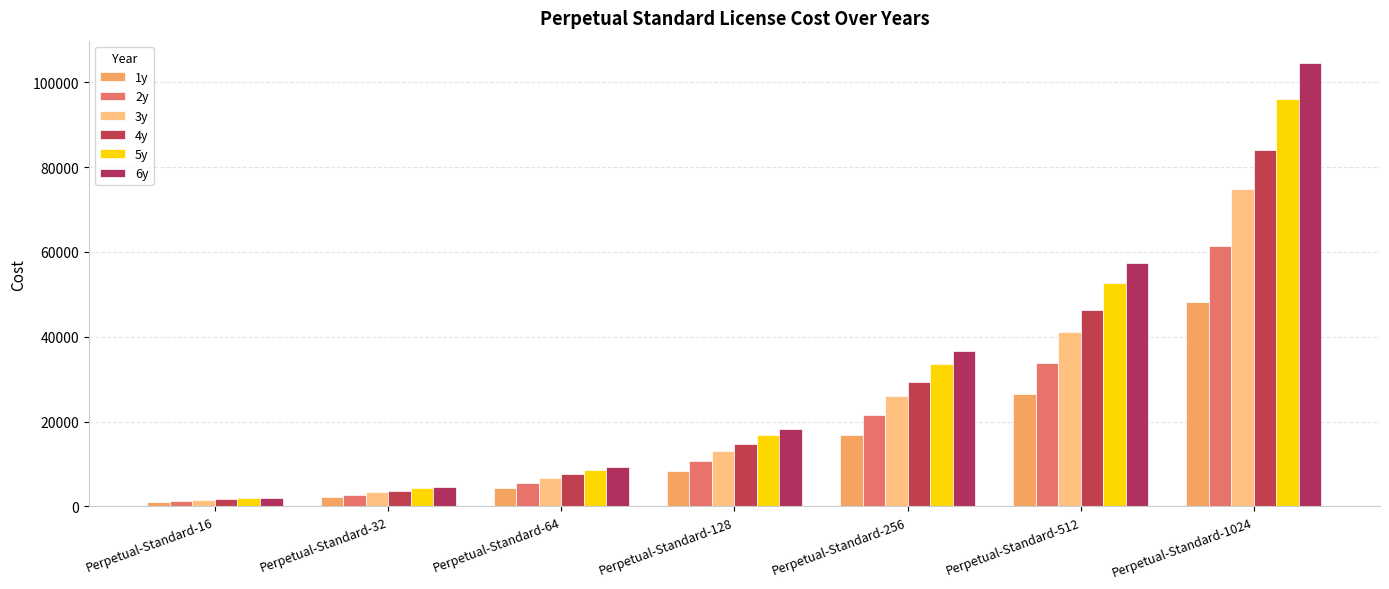

The value of 1y at Perpetual-Standard-512 is 14904.4. True or false?

False